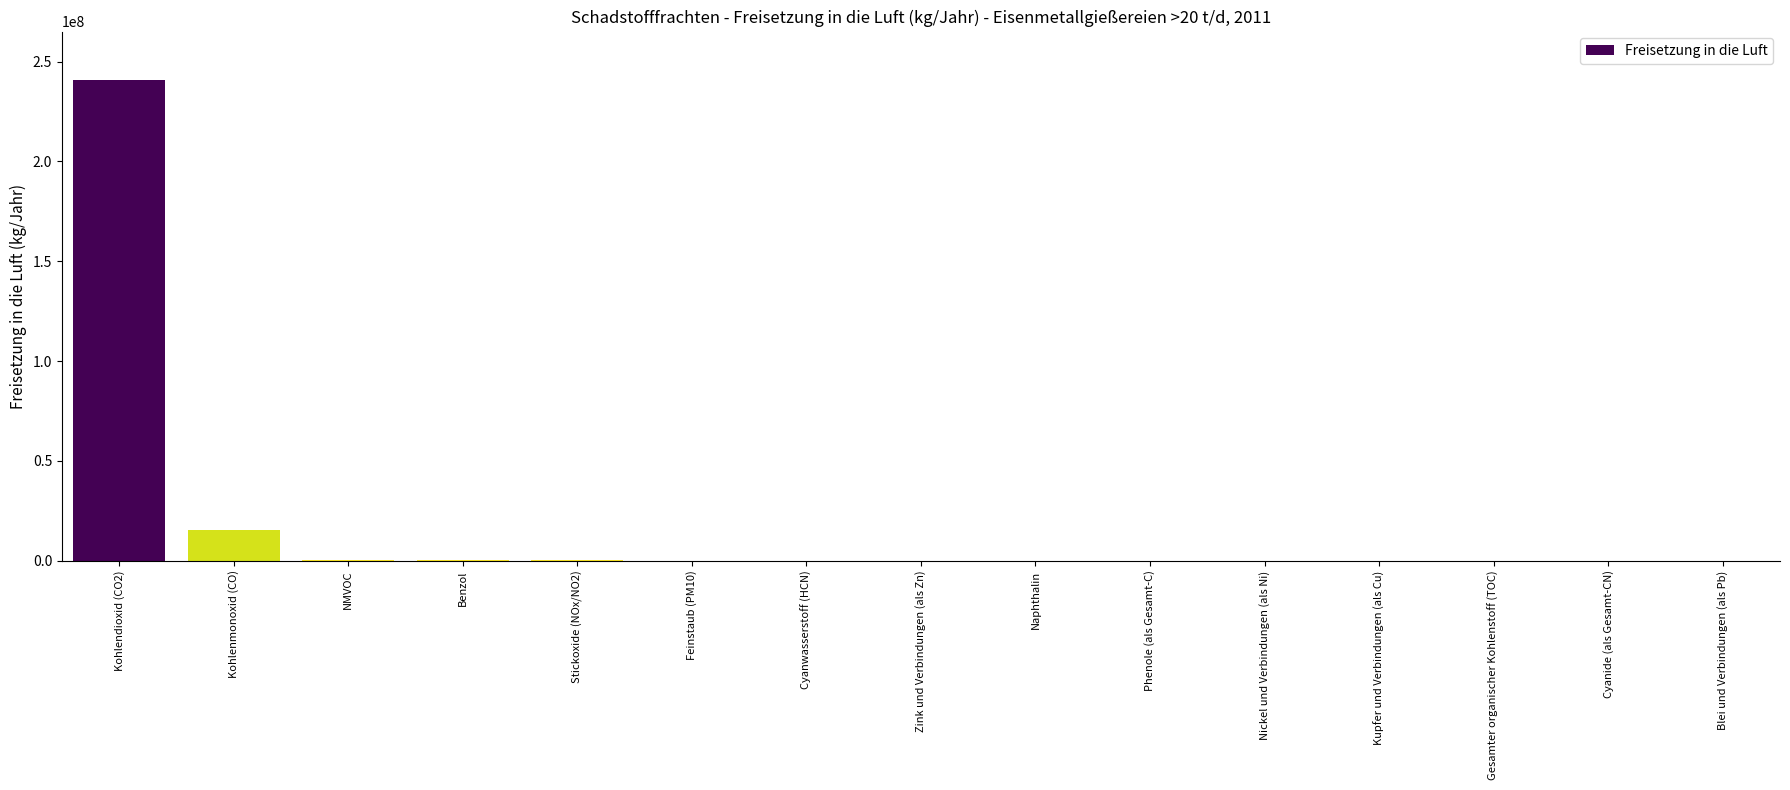

Is it true that the value at Cyanide (als Gesamt-CN) is 100912856?

False